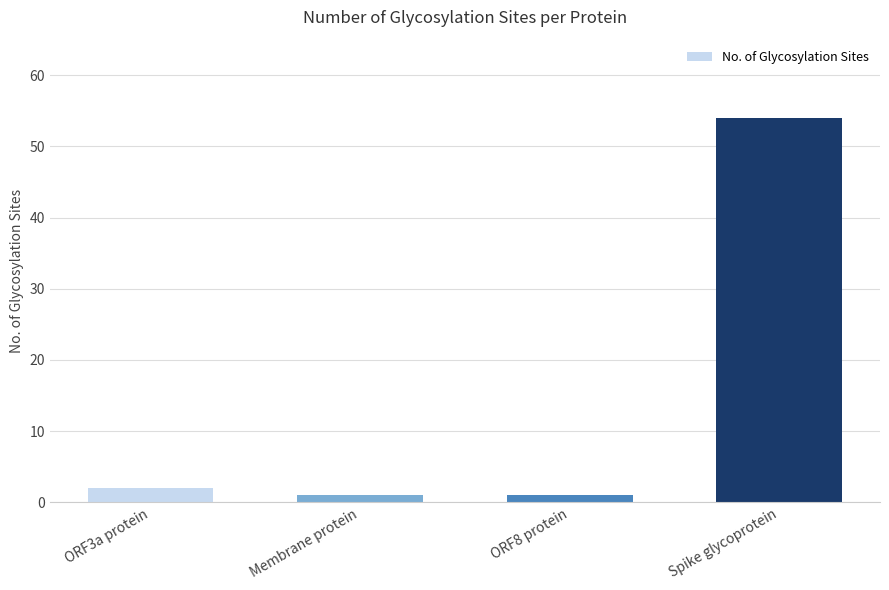

True or false: the data shows 1 at ORF8 protein.

True